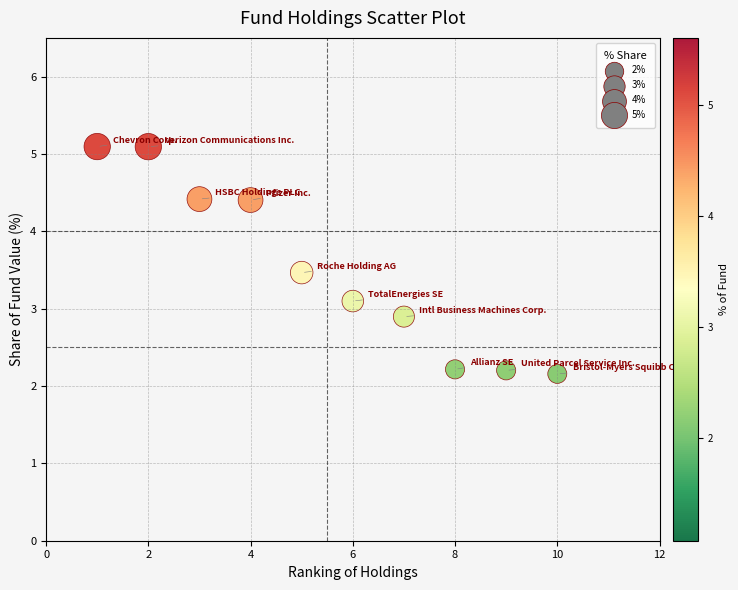

What is the range of Y values (max minus min)?

2.9